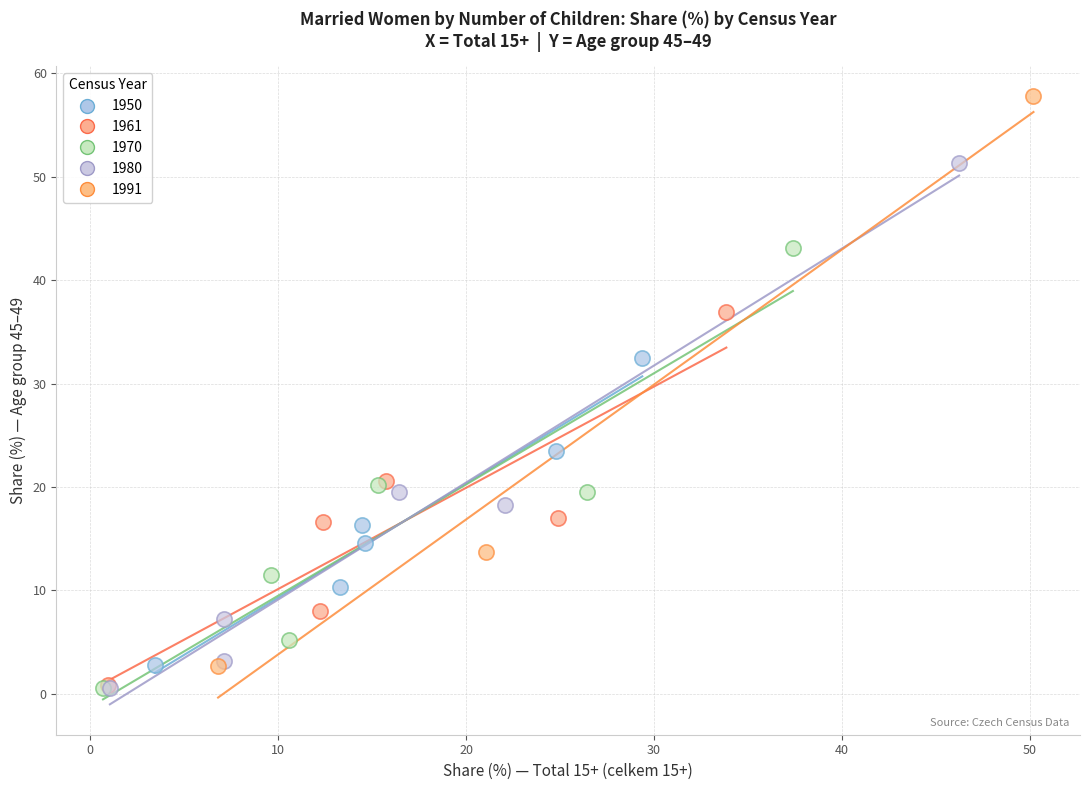

Which series has the largest Y range (max minus min)?

1991